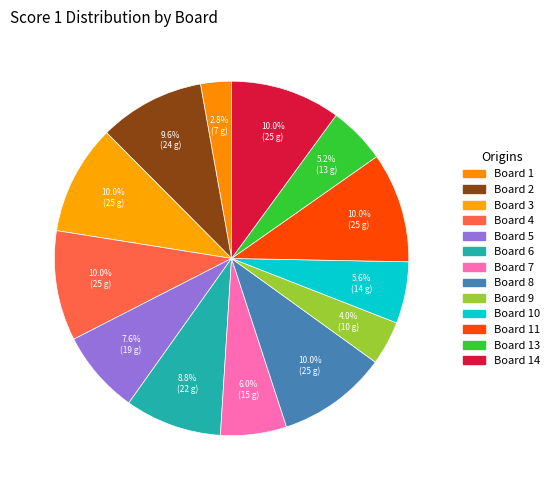

How many slices are in this pie chart?

13